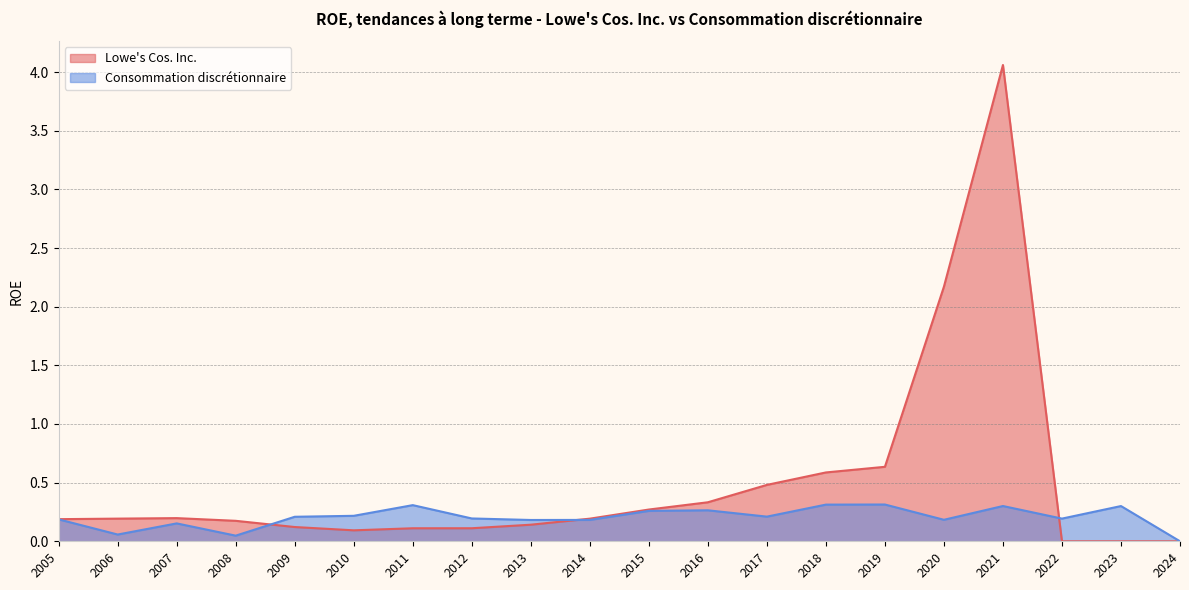

Rank the series by their maximum value, from lowest to highest.

Consommation discrétionnaire, Lowe's Cos. Inc.